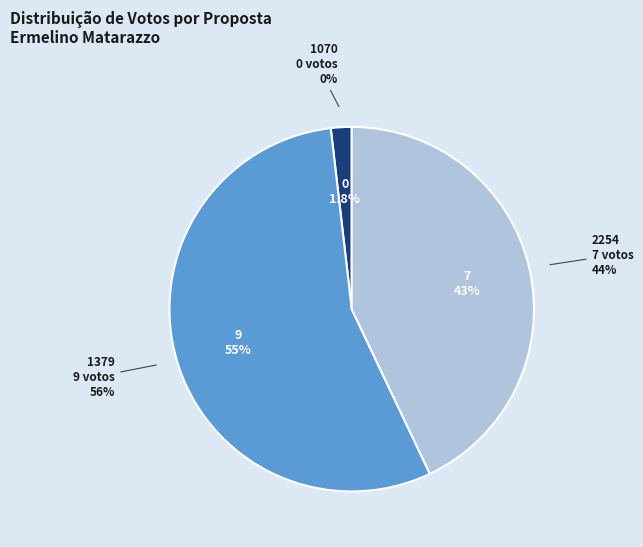

To the nearest percent, what is the difference between the 2254 and 1379 slice percentages?

12%